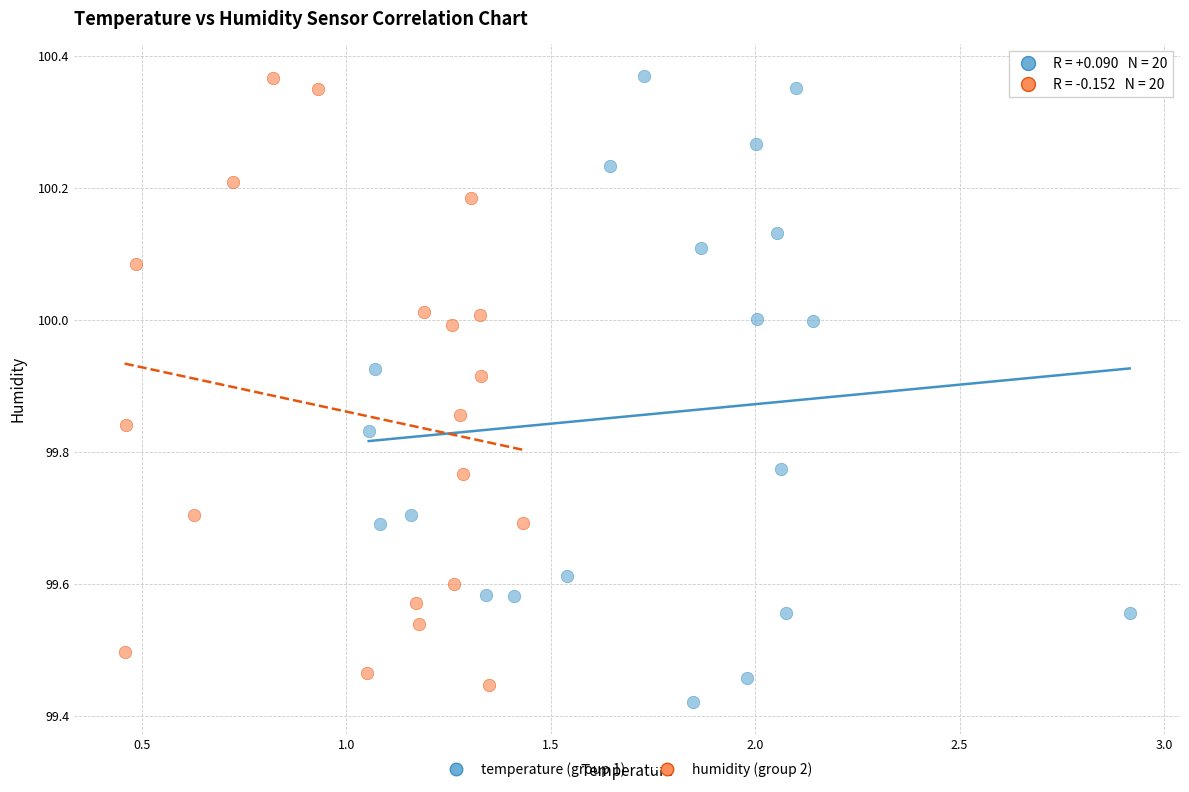

Which series has the widest spread of Y values?

temperature (group 1)